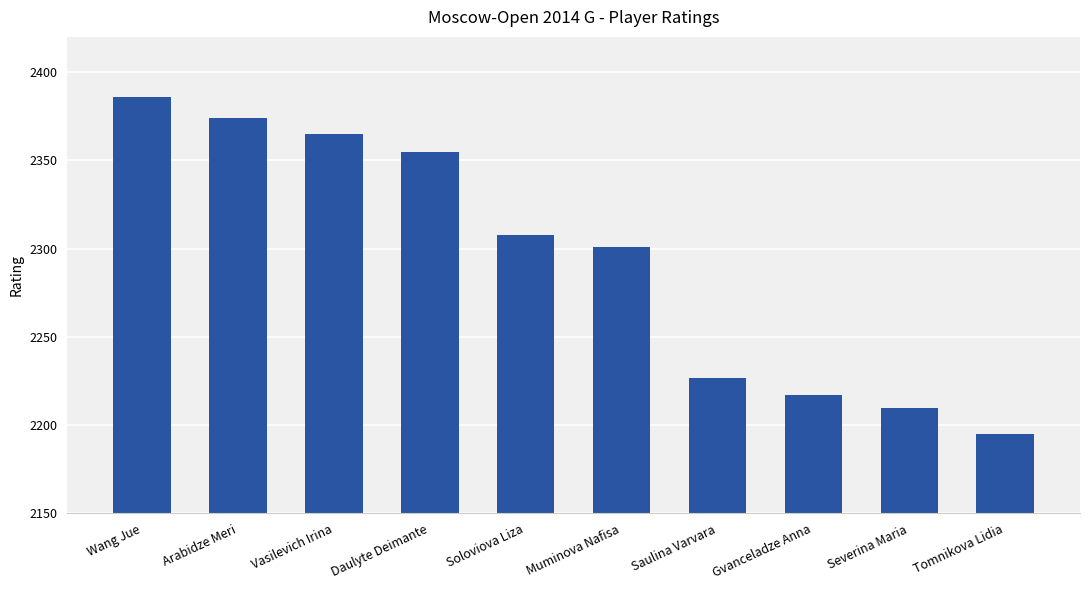

Rank the categories by value from lowest to highest.

Tomnikova Lidia, Severina Maria, Gvanceladze Anna, Saulina Varvara, Muminova Nafisa, Soloviova Liza, Daulyte Deimante, Vasilevich Irina, Arabidze Meri, Wang Jue